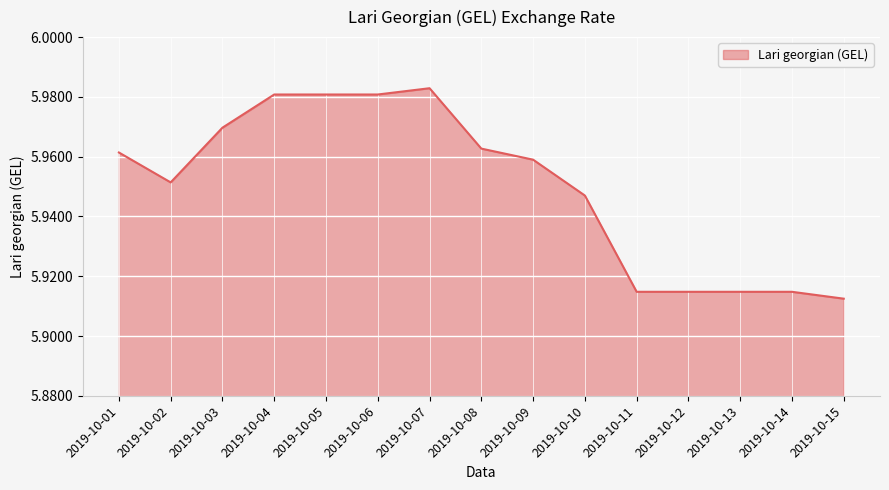

Which label corresponds to the largest value in the chart?

2019-10-07